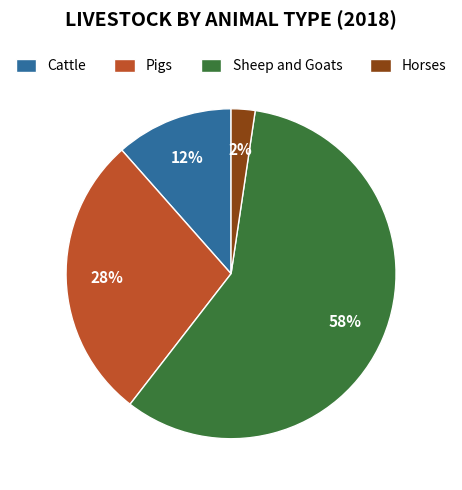

To the nearest percent, what is the combined percentage of Cattle and Pigs?

40%